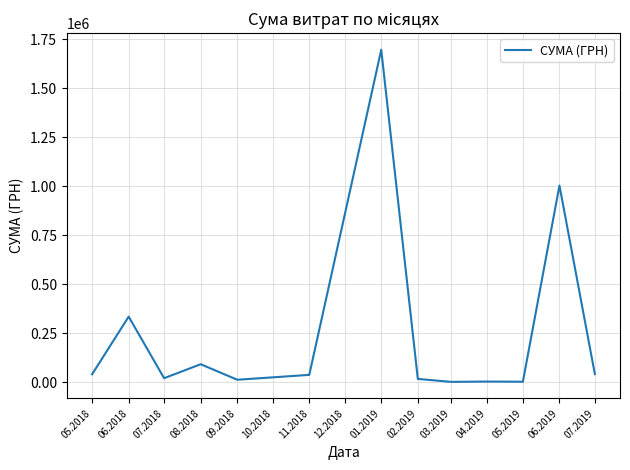

Is it true that the value at 08.2018 is 91085.0?

True